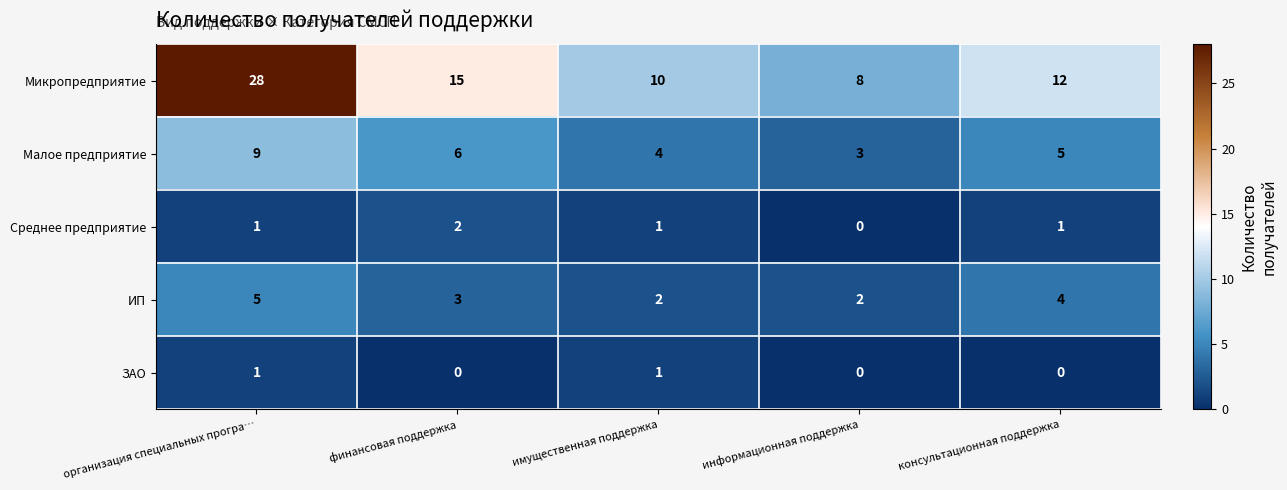

Count the number of categories in the chart.

5